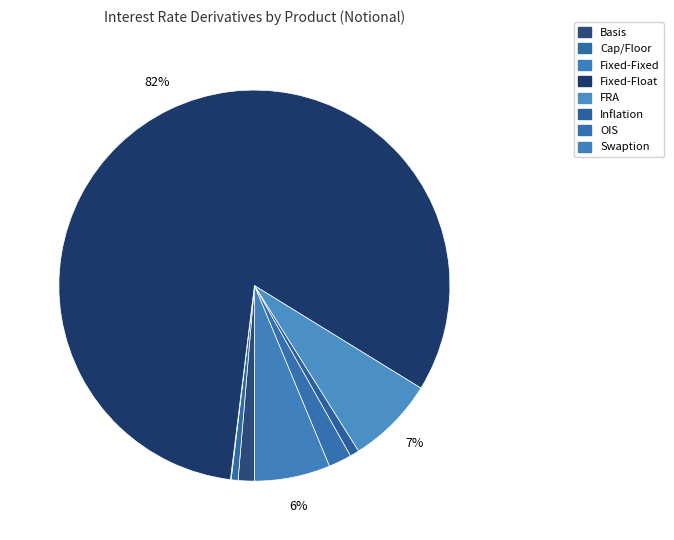

Does any single category account for the majority?

Yes